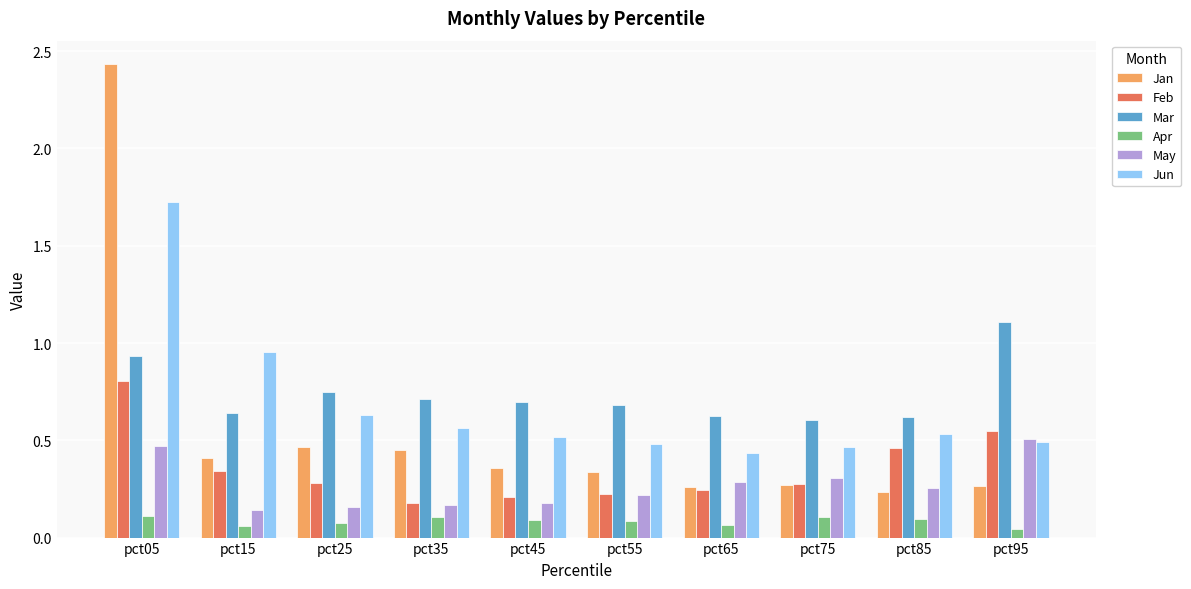

Which label corresponds to the largest value in the chart?

pct05